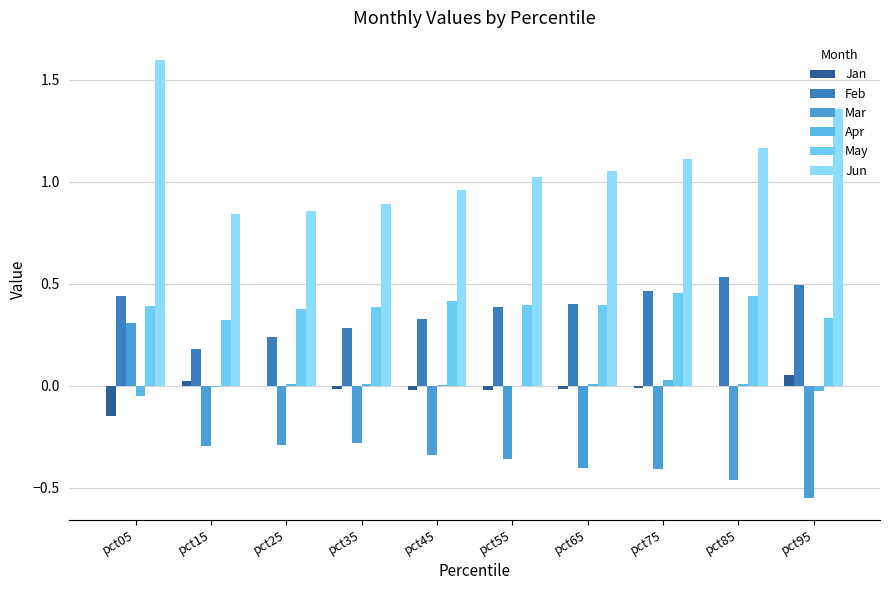

What is the difference between the second highest and minimum values in the Mar series?

0.3